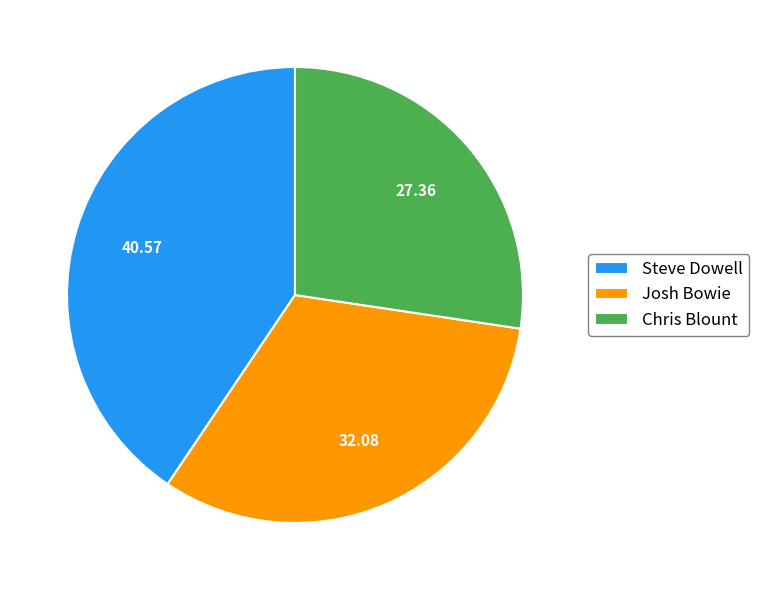

Is there any slice that represents more than half of the pie?

No